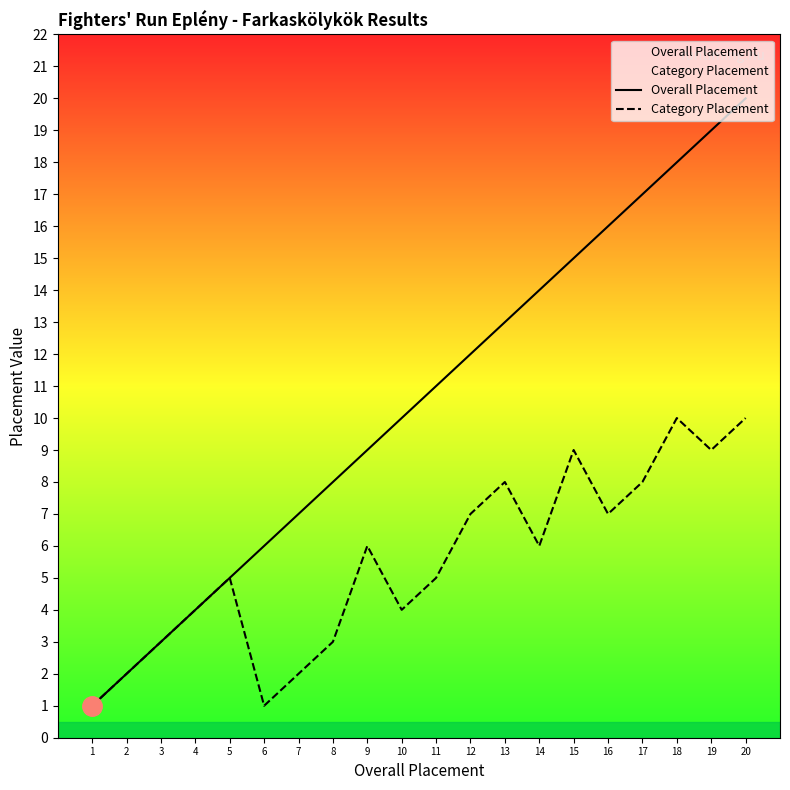

Reading left to right, transcribe all the data shown in this chart.

Overall Placement: 1	2	3	4	5	6	7	8	9	10	11	12	13	14	15	16	17	18	19	20
Category Placement: 1	2	3	4	5	1	2	3	6	4	5	7	8	6	9	7	8	10	9	10